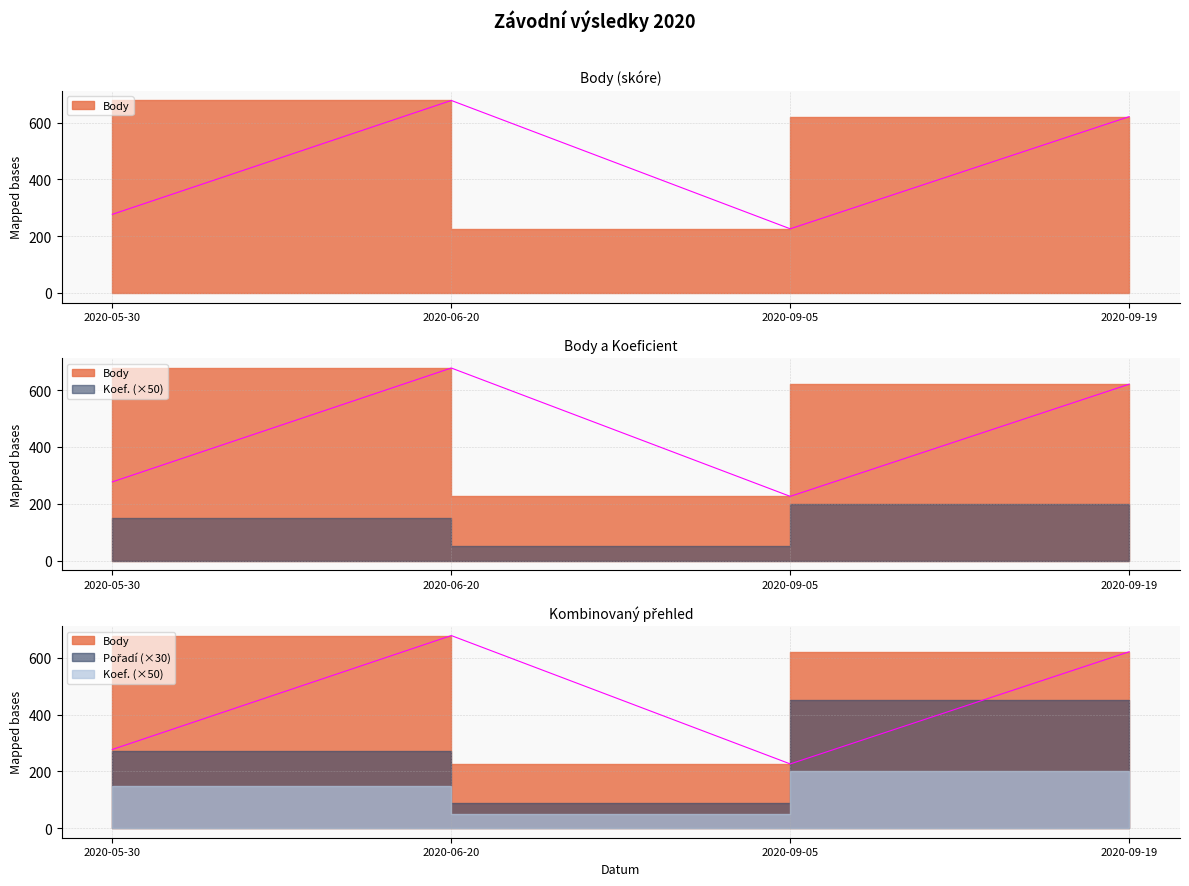

Does the chart display data point markers on the line(s)?

No